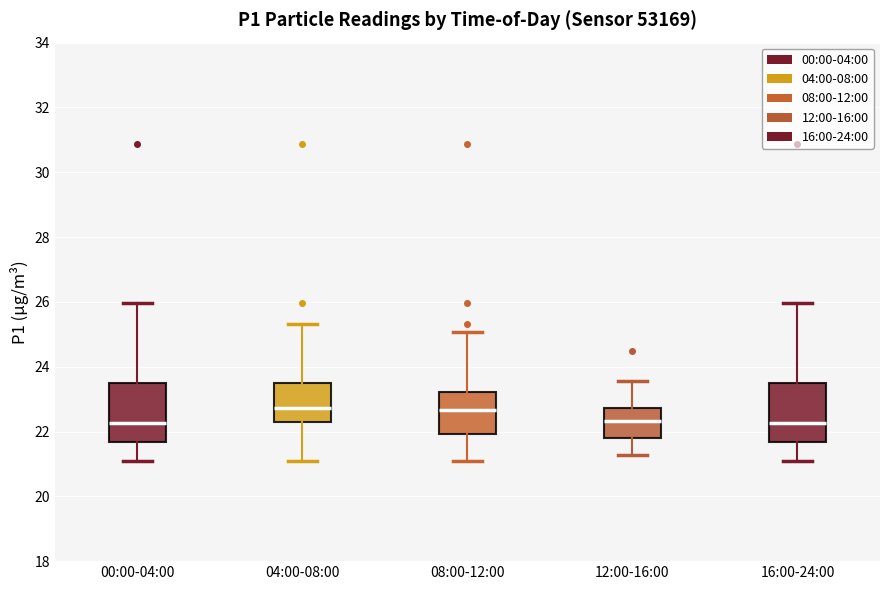

Reading left to right, transcribe this box plot: for each box, give where its median line is, the range the box spans, and where its two whiskers end, as read against the y-axis. The values are not printed on the chart, so give them approximately, as read against the axis.

00:00-04:00: median 22.2, box 21.6 to 23.6, whiskers 21.0 to 26.0
04:00-08:00: median 22.8, box 22.2 to 23.6, whiskers 21.0 to 25.4
08:00-12:00: median 22.6, box 22.0 to 23.2, whiskers 21.0 to 25.0
12:00-16:00: median 22.4, box 21.8 to 22.8, whiskers 21.2 to 23.6
16:00-24:00: median 22.2, box 21.6 to 23.6, whiskers 21.0 to 26.0